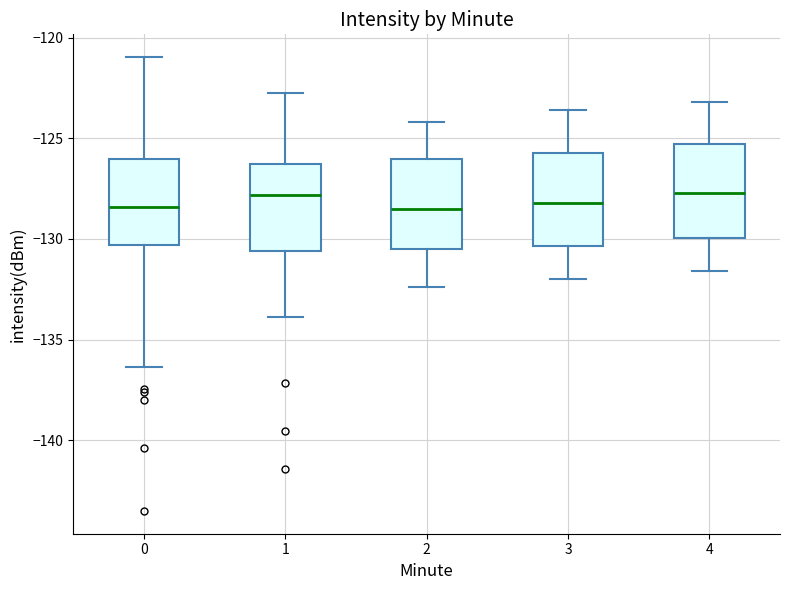

Where does the lower whisker of the box at x = 2 end on the y-axis? The values are not printed on the chart, so give them approximately, as read against the axis.

-132.5